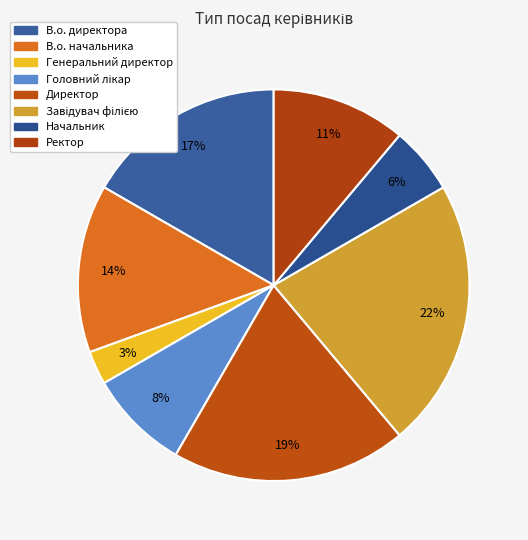

How many segments does this pie chart have?

8